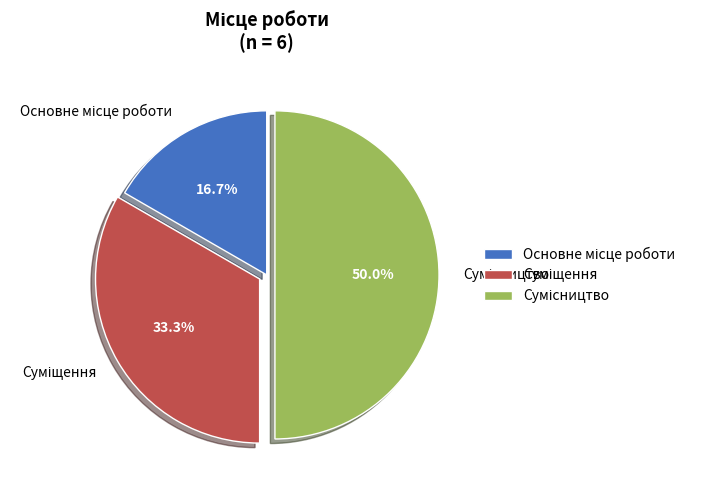

What is the change in value from Основне місце роботи to Суміщення?

+1